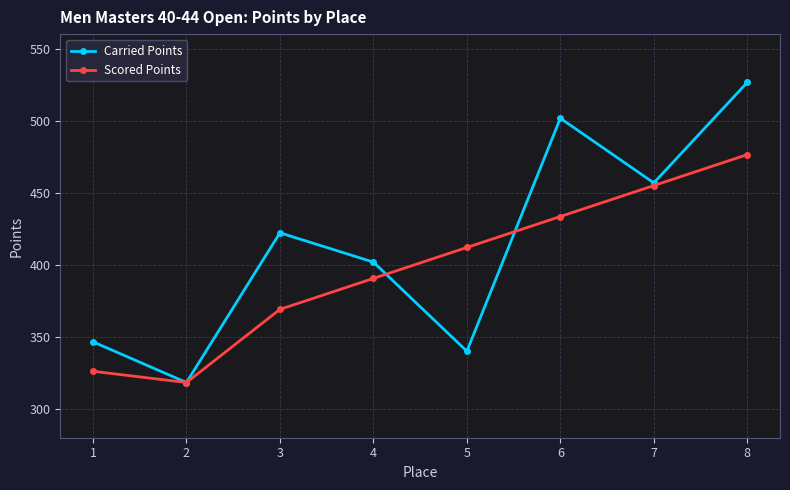

True or false: Scored Points and Carried Points intersect in this chart.

True